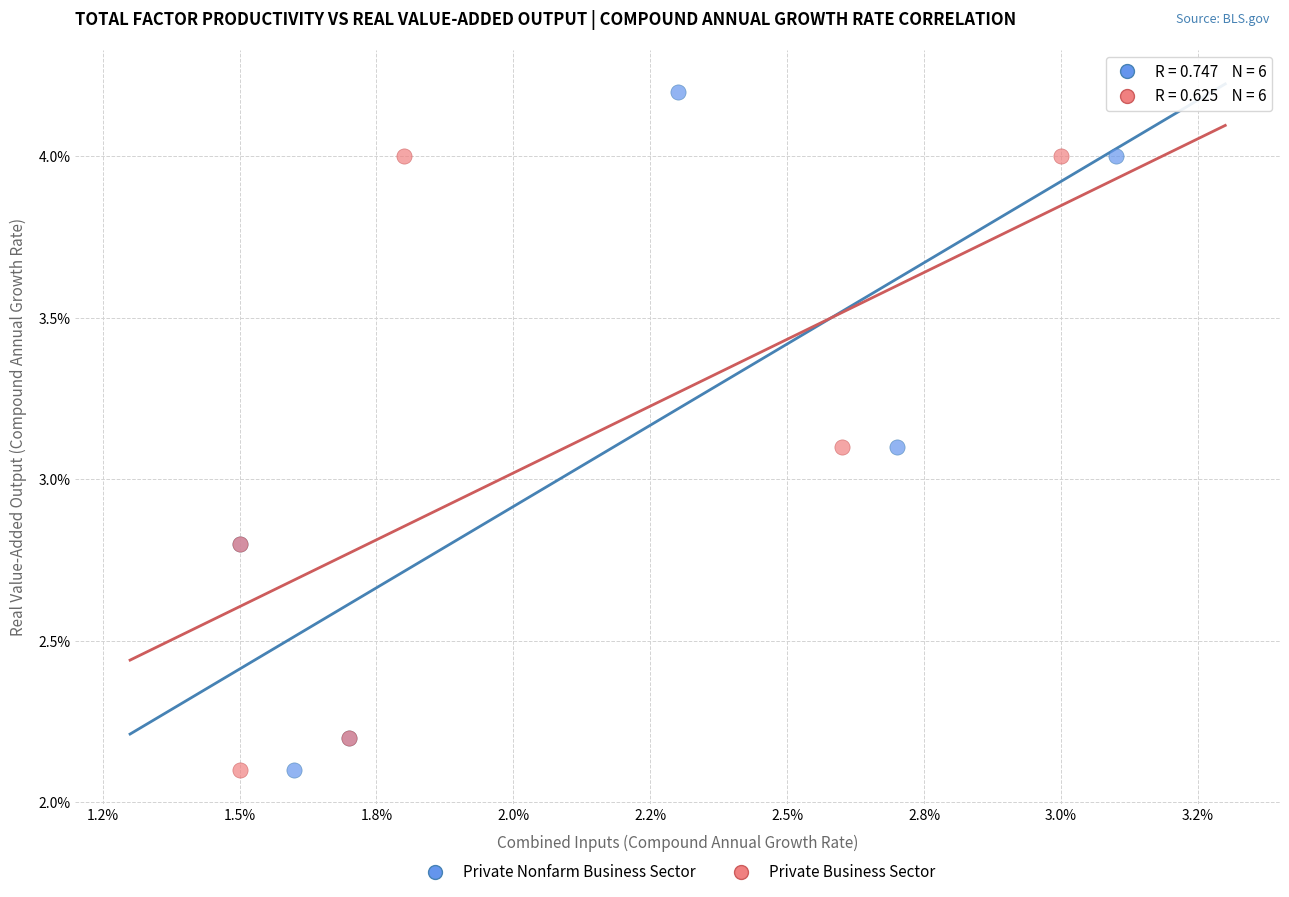

Which series has the largest Y range (max minus min)?

Private Nonfarm Business Sector